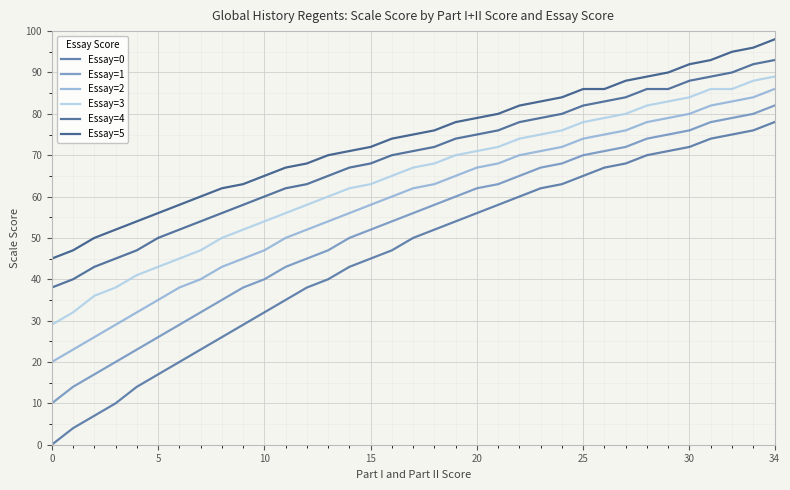

True or false: Essay=2 and Essay=3 cross at least once.

False